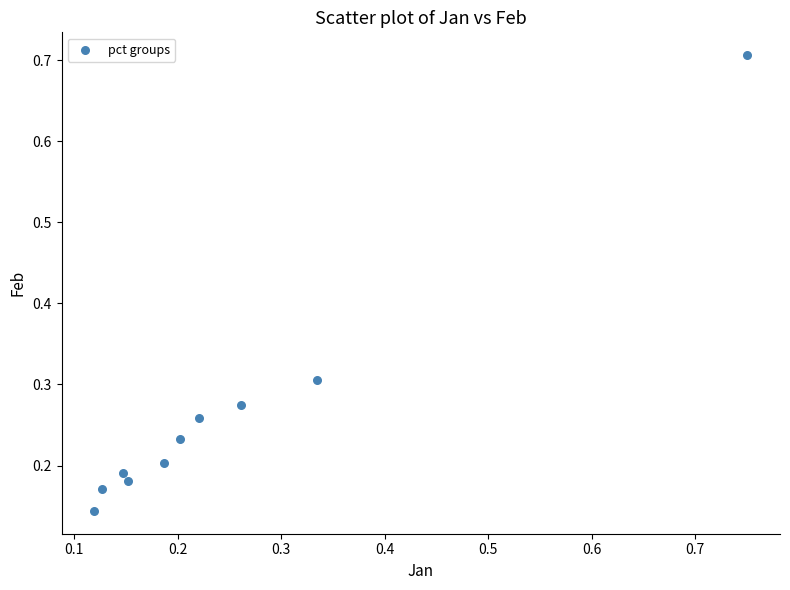

What is the range of Y values (max minus min)?

0.6